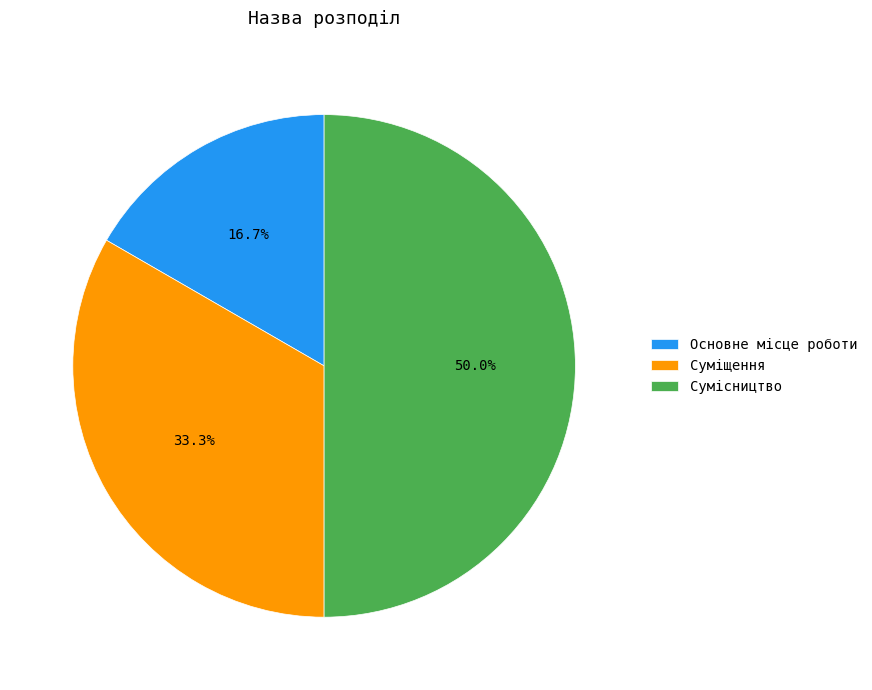

Rank the categories by value from highest to lowest.

Сумісництво, Суміщення, Основне місце роботи